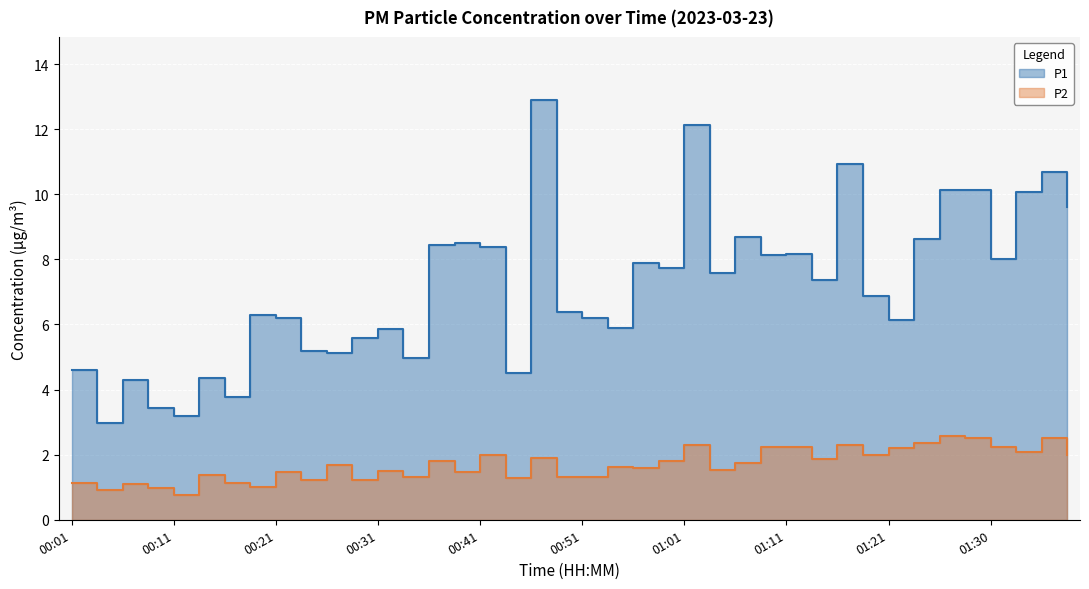

Reading left to right, extract all data points from this chart.

P1: 4.6	3.0	4.3	3.4	3.2	4.4	3.8	6.3	6.2	5.2	5.1	5.6	5.9	5.0	8.4	8.5	8.4	4.5	12.9	6.4	6.2	5.9	7.9	7.7	12.1	7.6	8.7	8.1	8.2	7.4	10.9	6.9	6.1	8.6	10.1	10.1	8.0	10.1	10.7	9.6
P2: 1.1	0.9	1.1	1.0	0.8	1.4	1.1	1.0	1.5	1.2	1.7	1.2	1.5	1.3	1.8	1.5	2.0	1.3	1.9	1.3	1.3	1.6	1.6	1.8	2.3	1.5	1.7	2.2	2.2	1.9	2.3	2.0	2.2	2.4	2.6	2.5	2.2	2.1	2.5	2.0